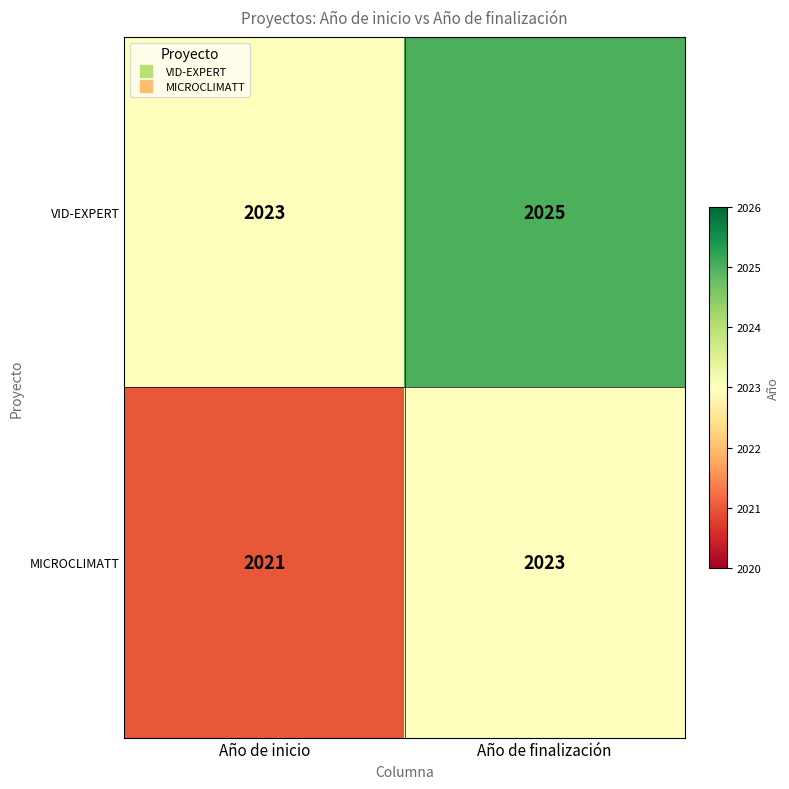

Which series has the largest total across all categories?

VID-EXPERT